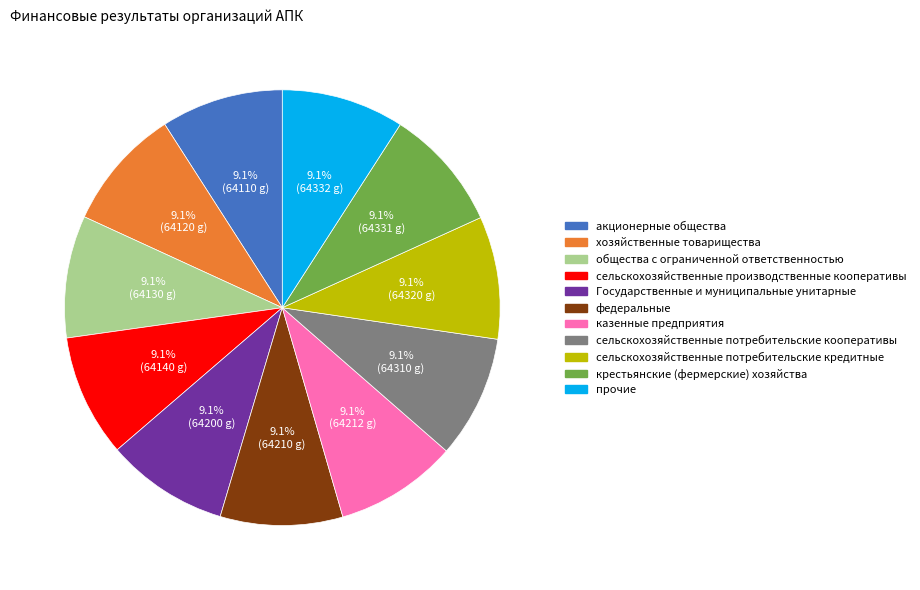

How many slices are in this pie chart?

11